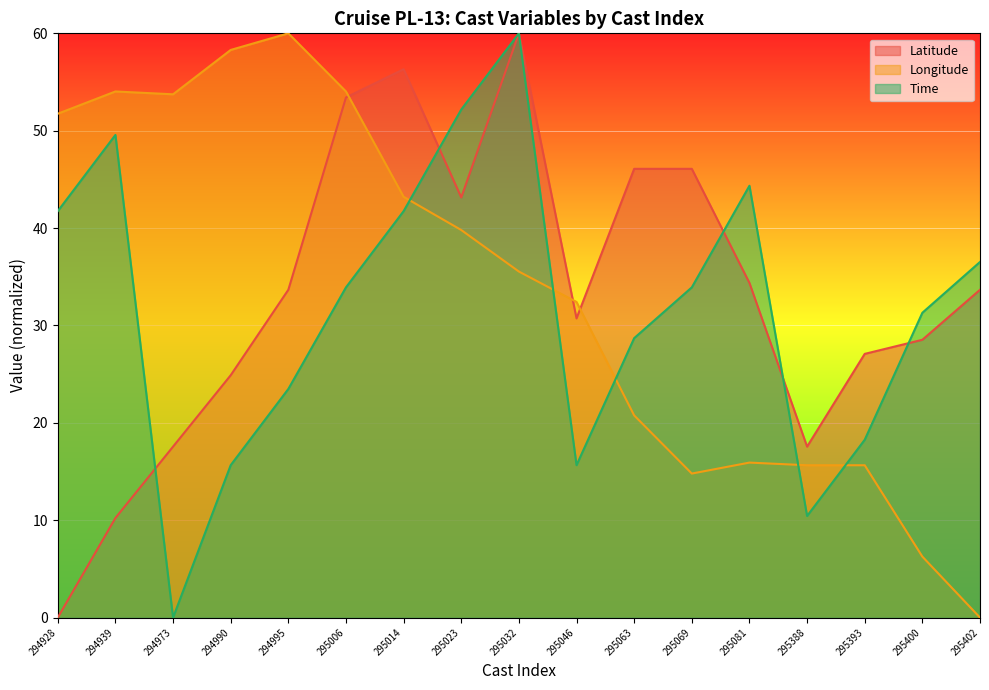

After their last crossing, which series has the higher values: Latitude or Longitude?

Latitude